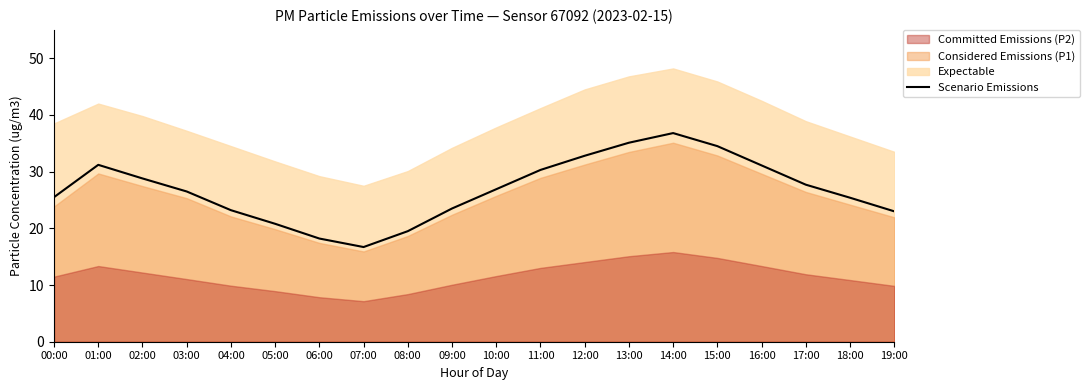

Reading left to right, what are all the values shown in this chart?

25.5	31.2	28.8	26.5	23.2	20.8	18.2	16.7	19.5	23.5	26.9	30.3	32.8	35.1	36.8	34.5	31.1	27.7	25.4	23.0